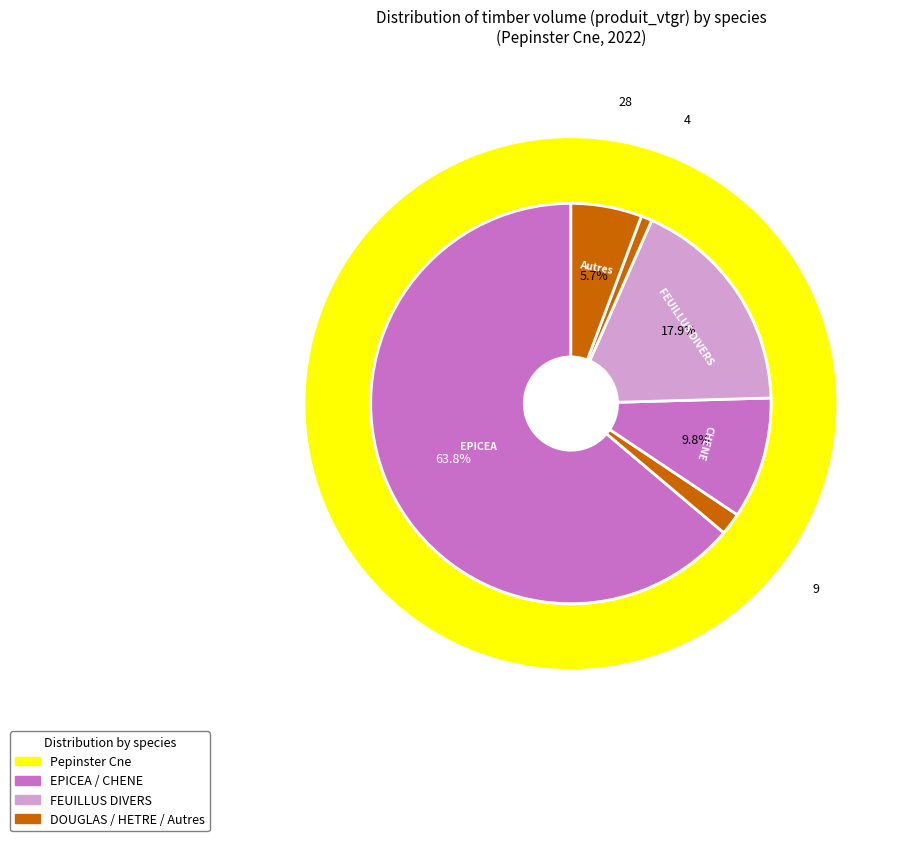

What portion of the pie excludes 23?

99.1%